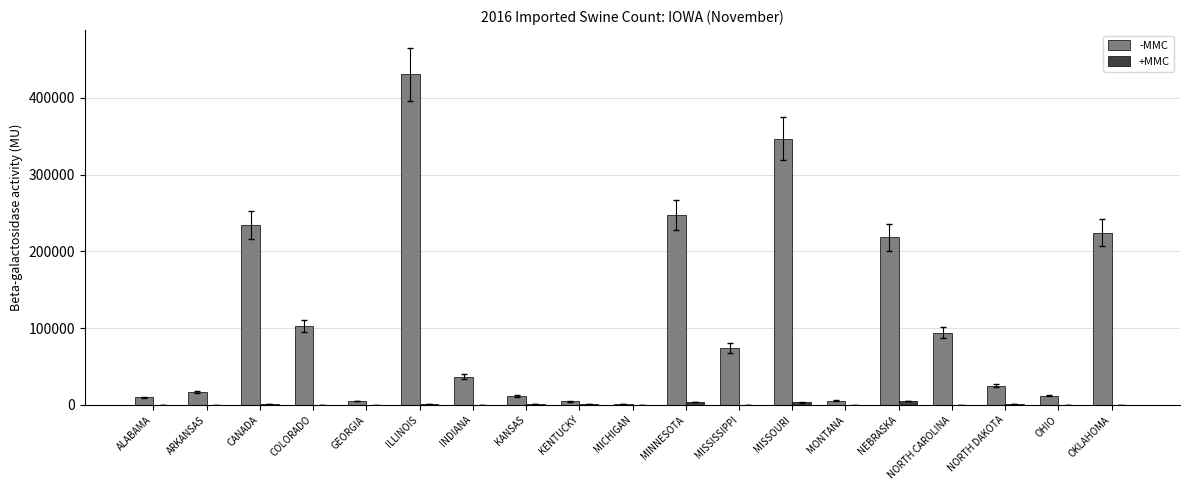

At which category is the sum across all series the highest?

ILLINOIS